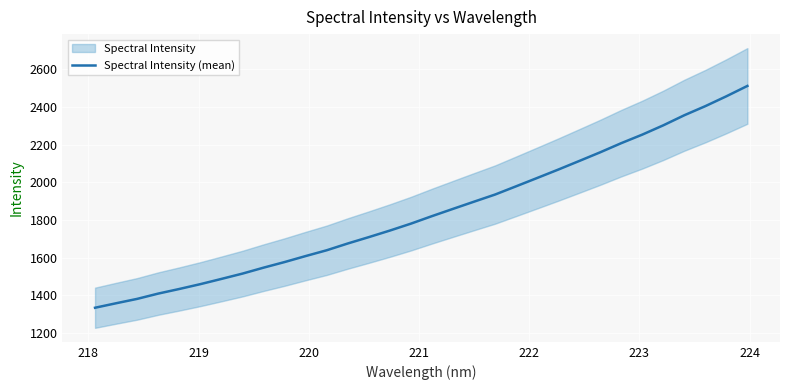

True or false: the data has more than 0 interior local peaks.

False